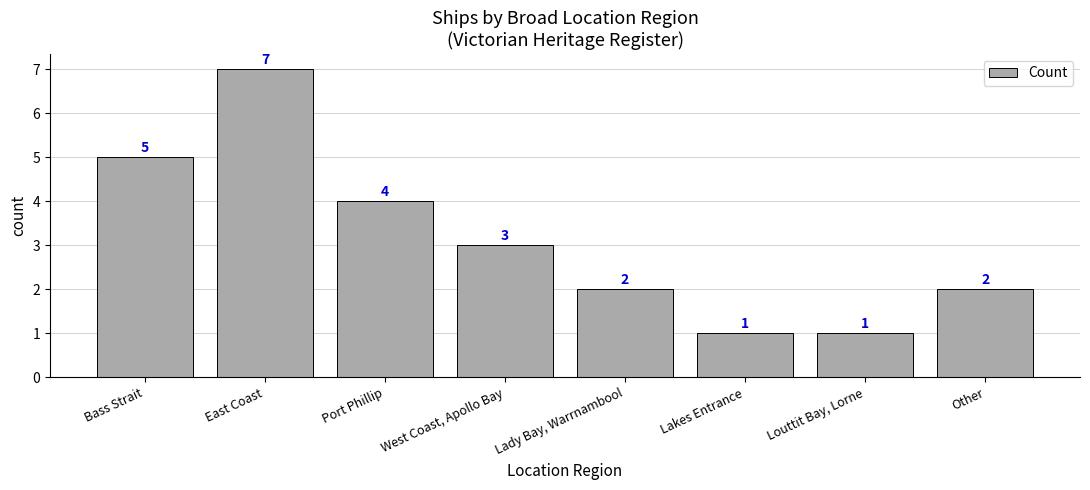

How many bars are there in total?

8